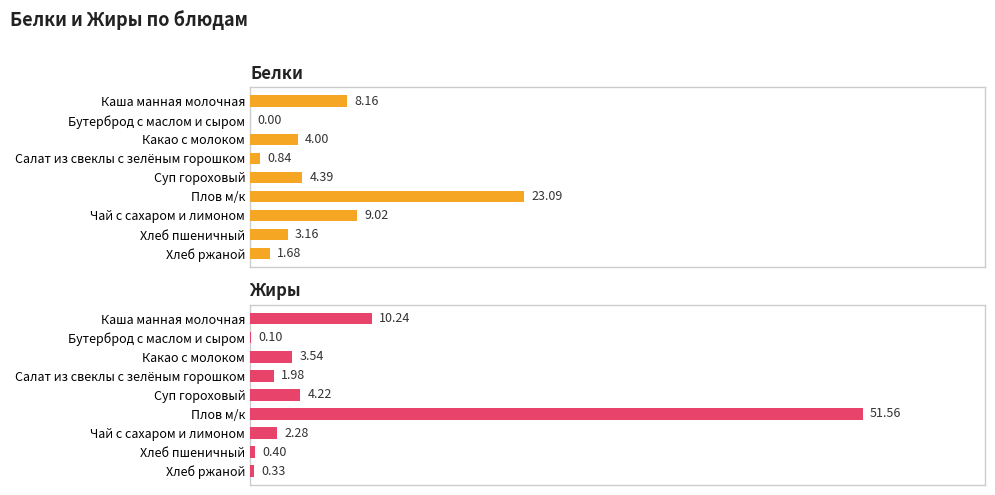

Reading left to right, what are all the values shown in this chart?

Белки: 8.2	0.0	4.0	0.8	4.4	23.1	9.0	3.2	1.7
Жиры: 10.2	0.1	3.5	2.0	4.2	51.6	2.3	0.4	0.3